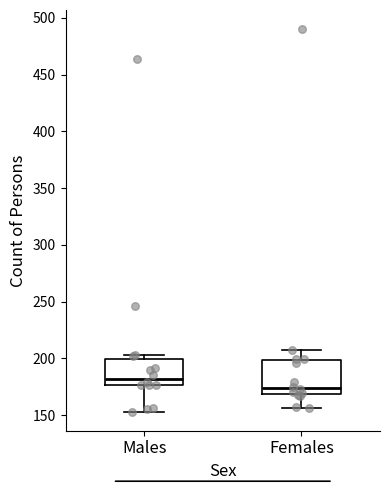

Reading left to right, read every box against the y-axis: the position of its median line, the range the box covers, and the ends of its whiskers. The values are not printed on the chart, so give them approximately, as read against the axis.

Males: median 180, box 175 to 200, whiskers 155 to 205
Females: median 175, box 170 to 200, whiskers 155 to 205